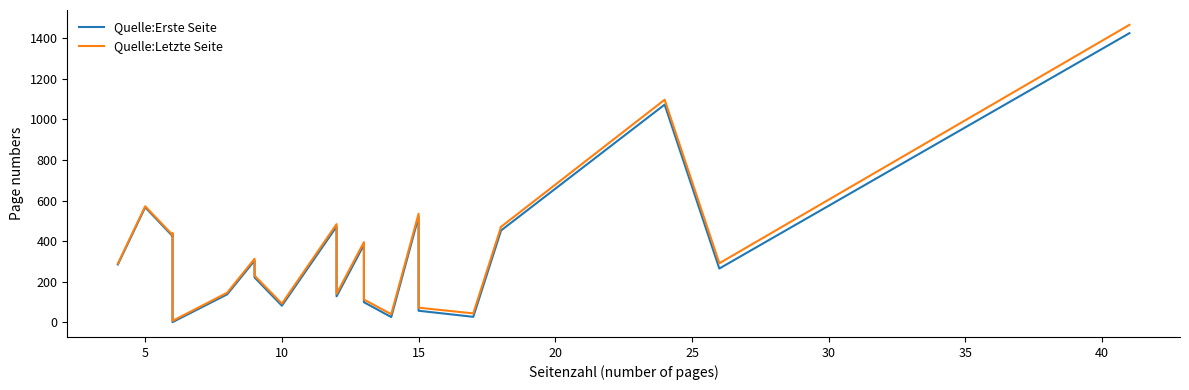

Where is Quelle:Letzte Seite nearest to the value 736?

5